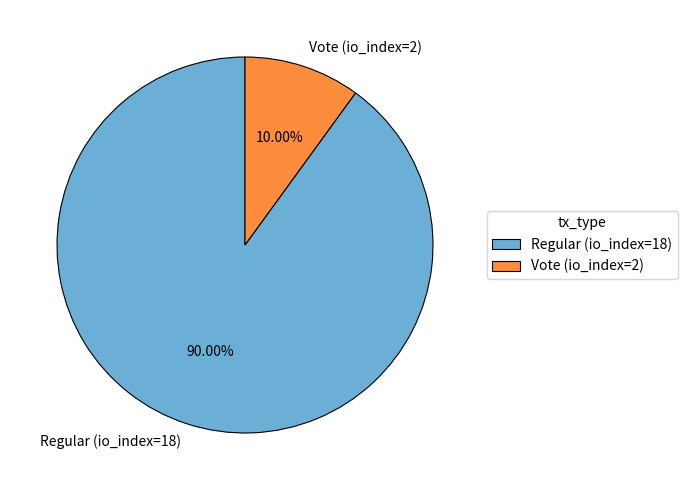

Which category accounts for the majority?

Regular (io_index=18)